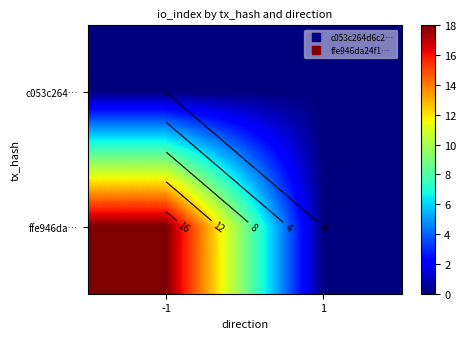

At which category is the sum across all series the highest?

-1